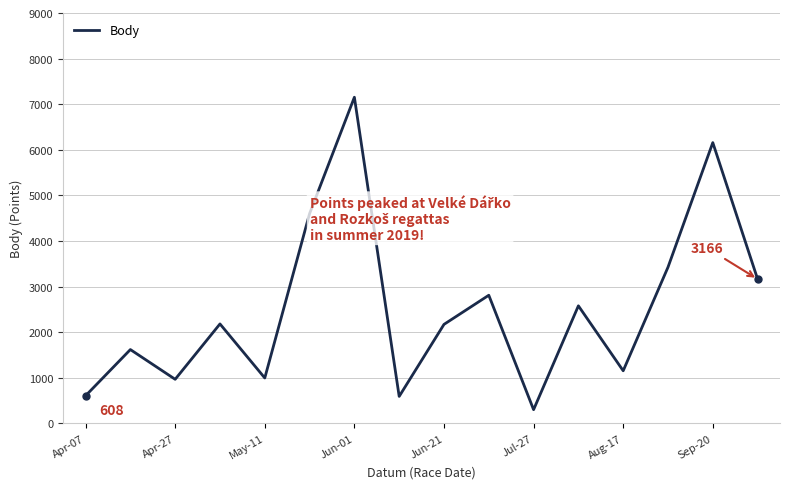

What is the difference between the maximum and minimum values?

6850